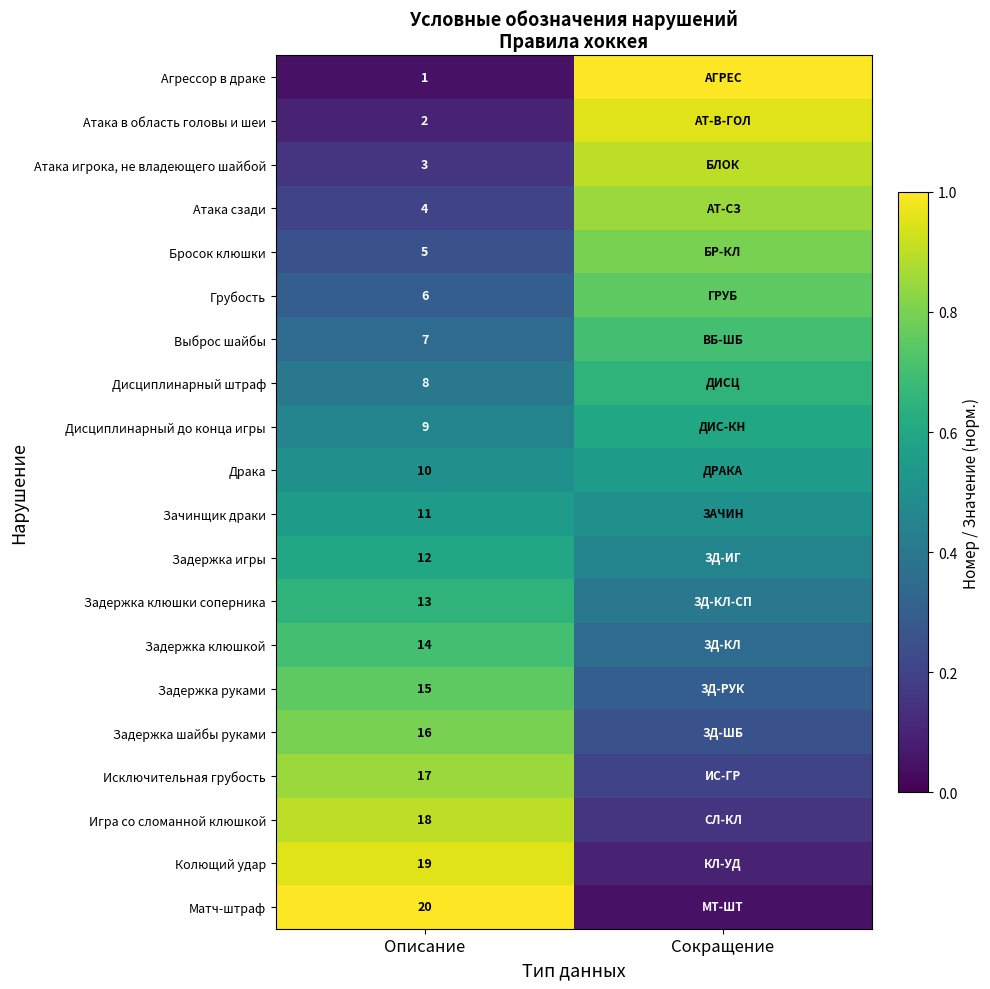

Rank the series at Описание from highest to lowest value.

Матч-штраф, Колющий удар, Игра со сломанной клюшкой, Исключительная грубость, Задержка шайбы руками, Задержка руками, Задержка клюшкой, Задержка клюшки соперника, Задержка игры, Зачинщик драки, Драка, Дисциплинарный до конца игры, Дисциплинарный штраф, Выброс шайбы, Грубость, Бросок клюшки, Атака сзади, Атака игрока, не владеющего шайбой, Атака в область головы и шеи, Агрессор в драке